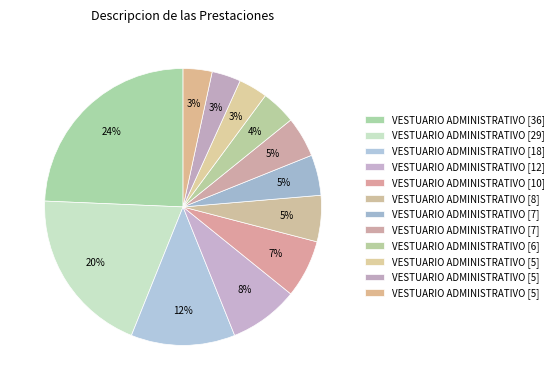

How many segments does this pie chart have?

12